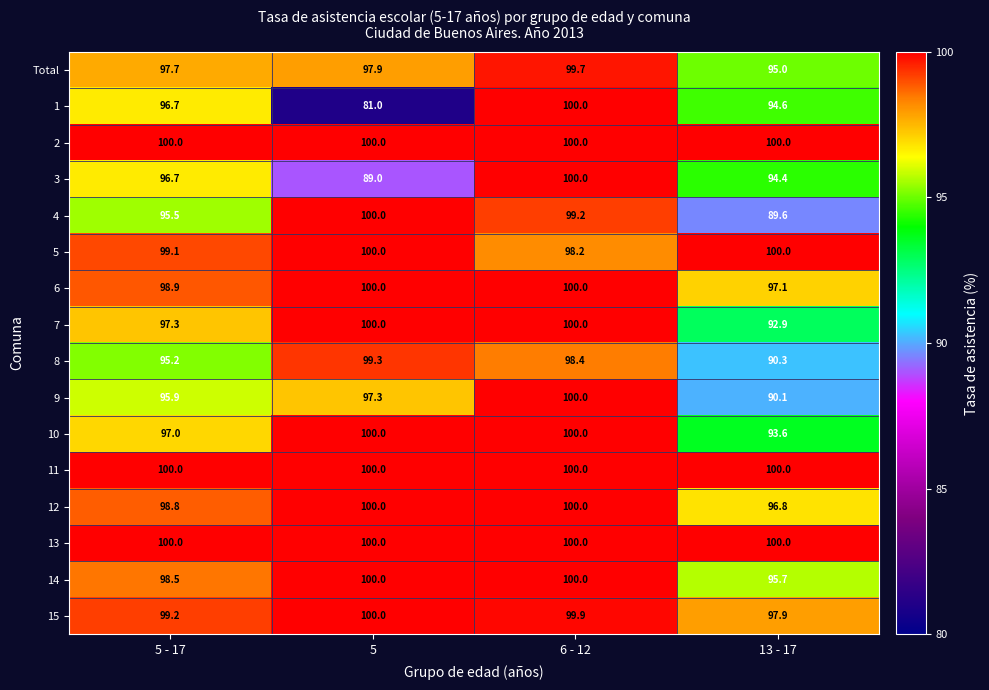

Which category has the lowest value across all series?

5